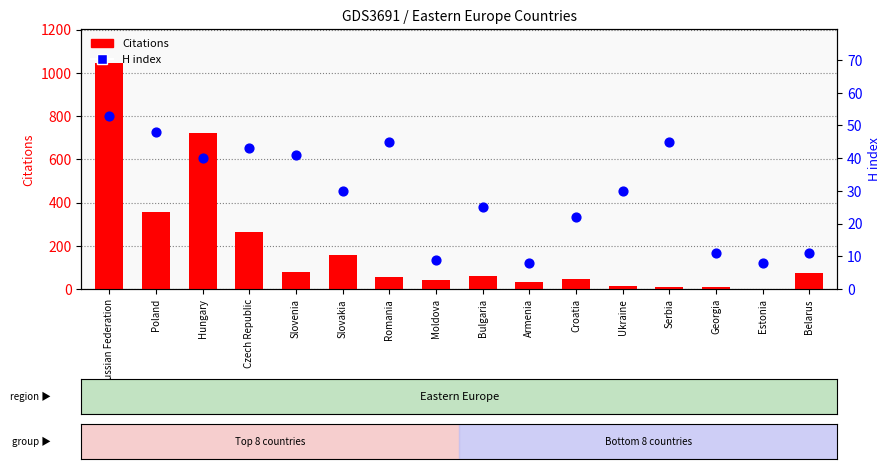

What is the total value across all series at Russian Federation?

1099